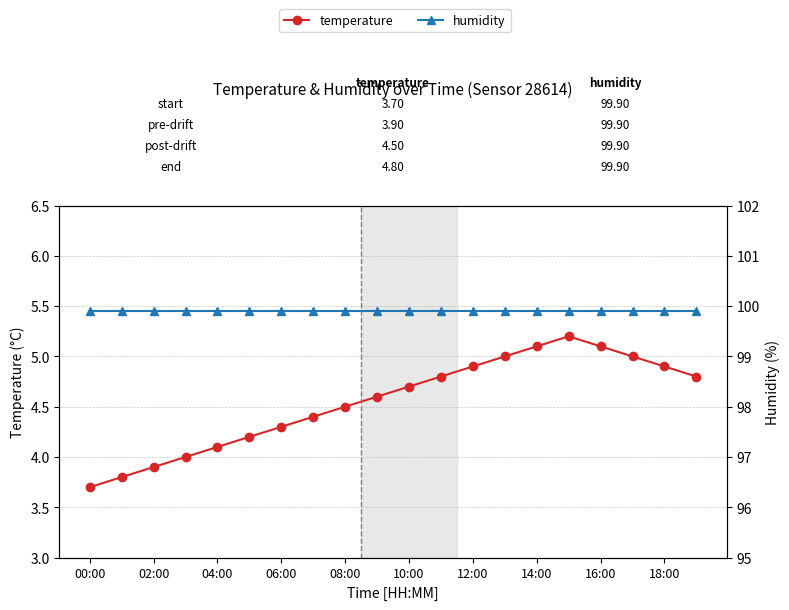

Which series changed the most between 00:00 and 08:00?

temperature